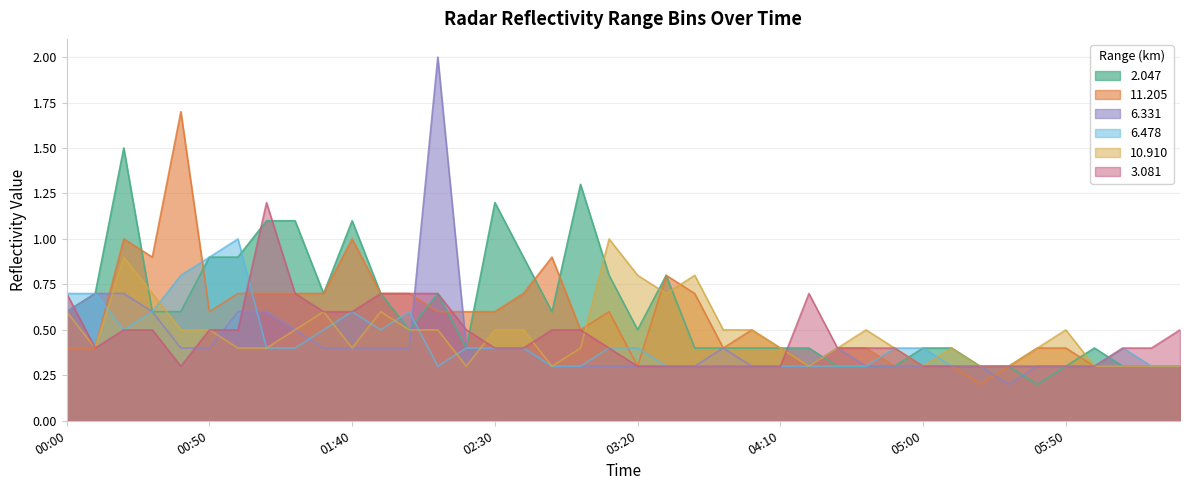

What is the approximate value of 2.047 at 2007/04/24 06:30?

0.3